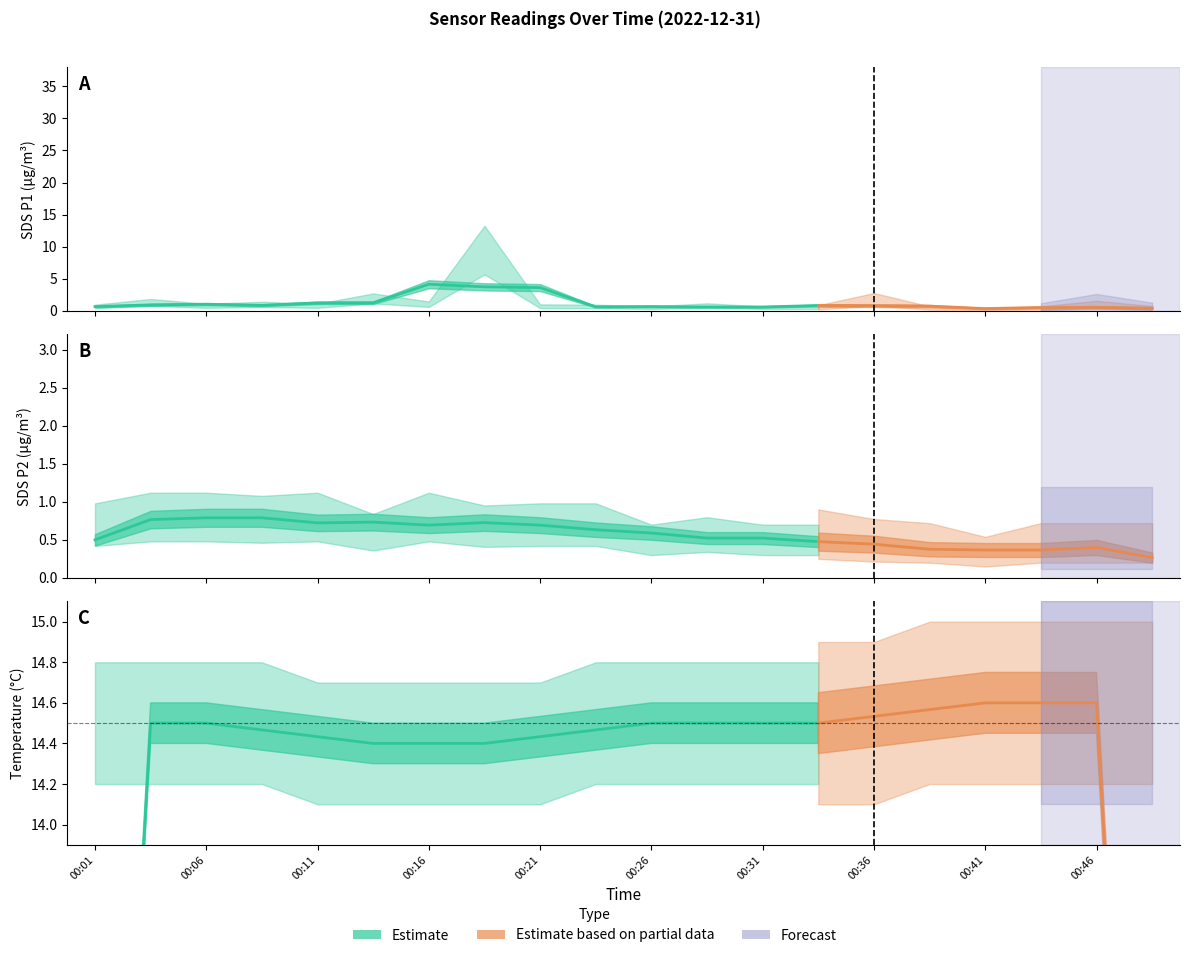

How many categories are shown in the chart?

20